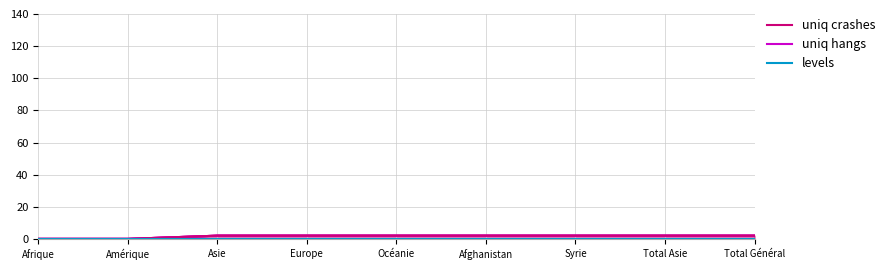

How many positive values does the uniq crashes series have?

7